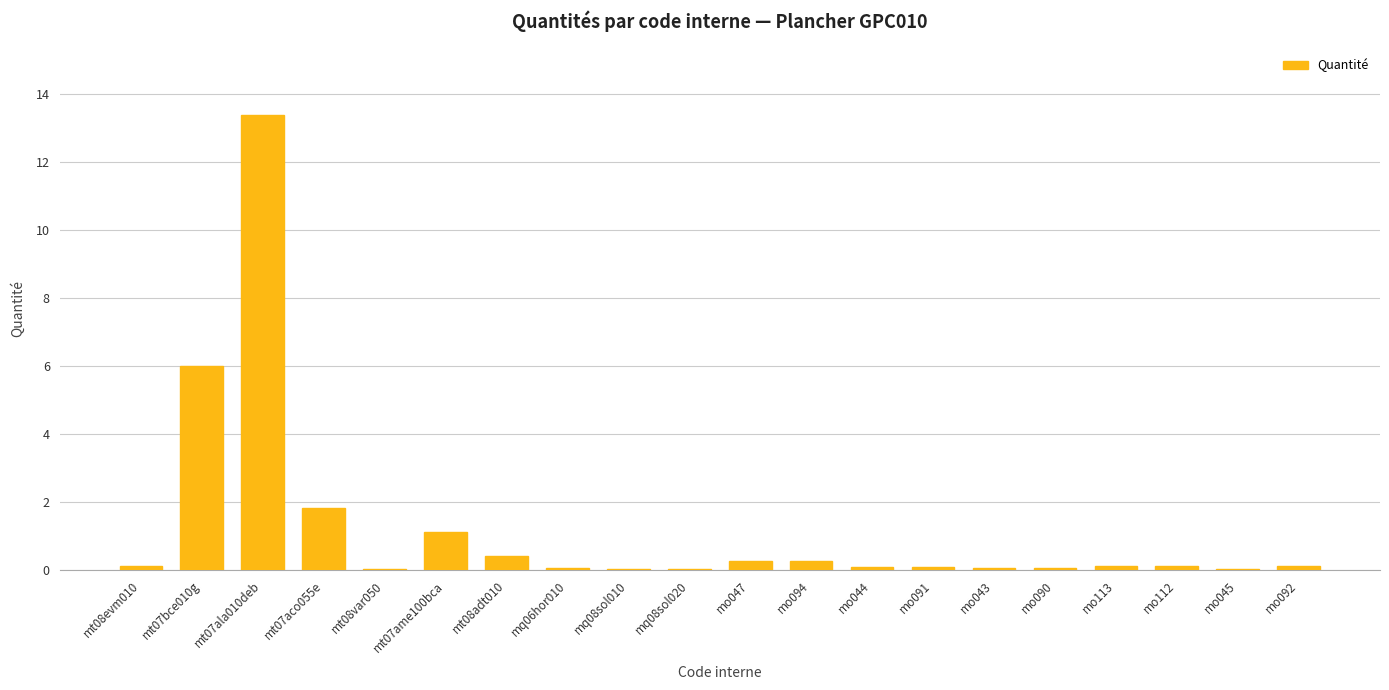

The chart shows a value of 1.9 at mt07ame100bca. True or false?

False